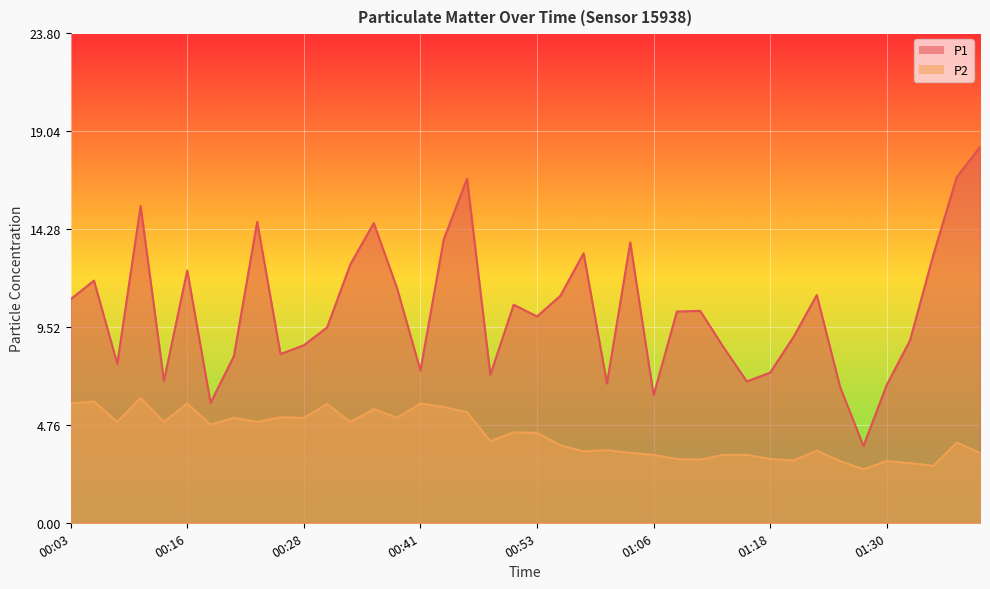

List the series in order of their overall mean, lowest first.

P2, P1